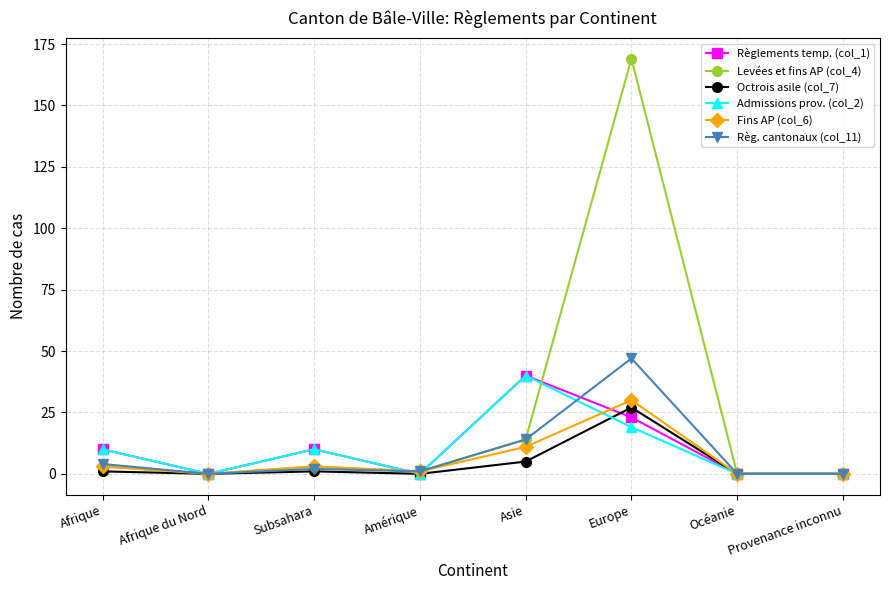

What is the label of the 8th point from the left?

Provenance inconnu